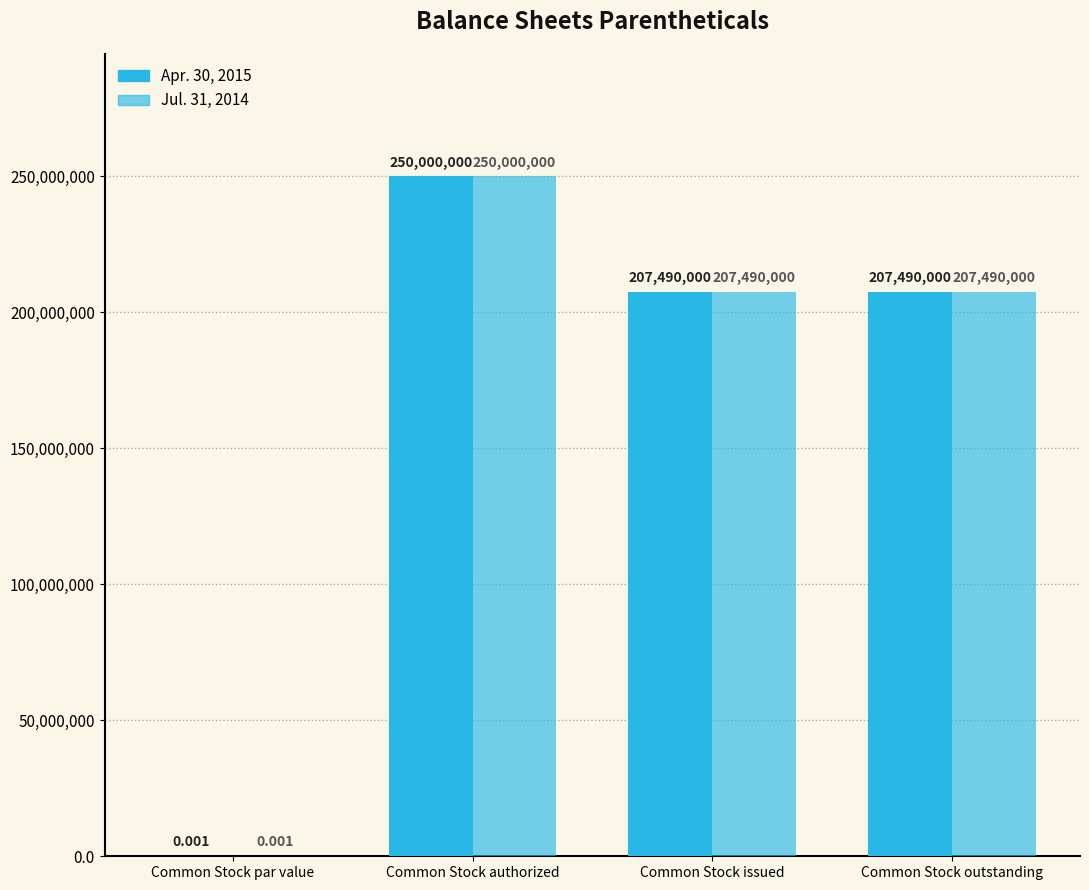

Are the bars grouped side by side (vs. stacked)?

Yes